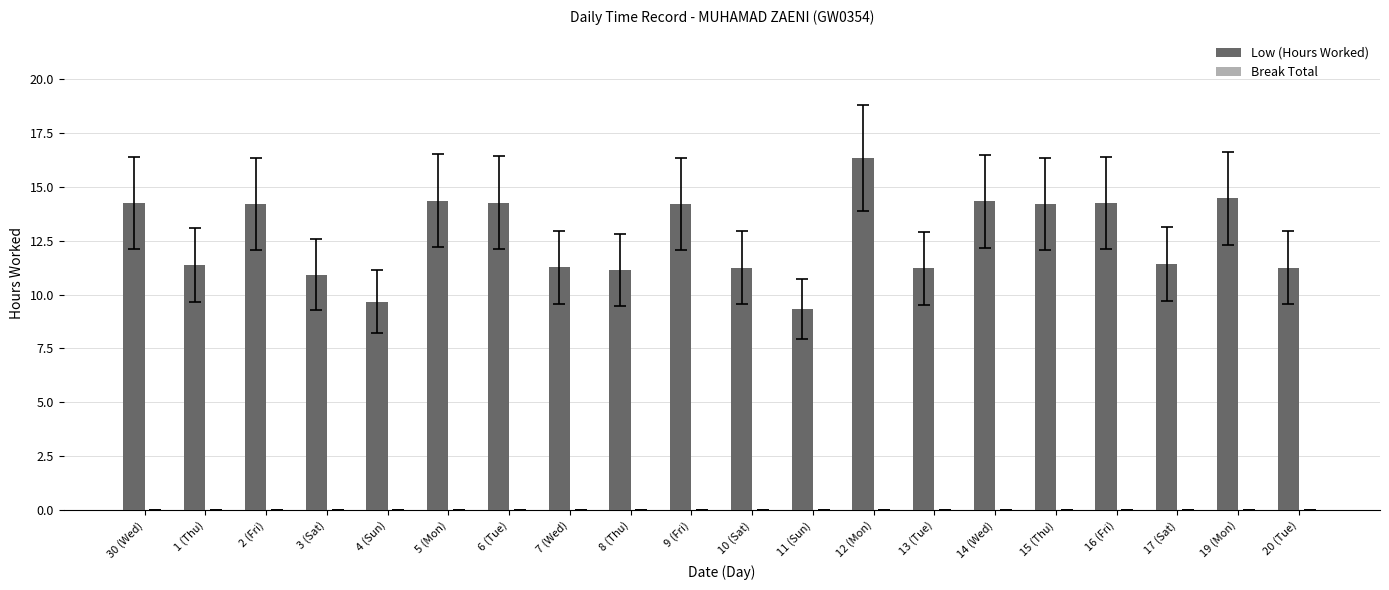

What is the sum of all values?

253.6